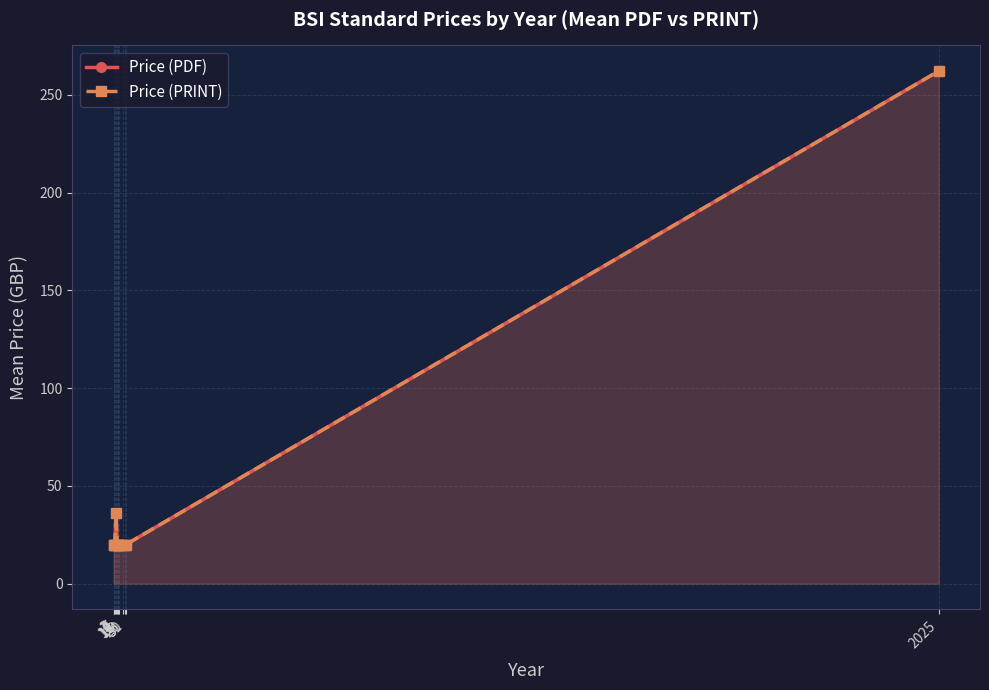

How many lines are shown in the chart?

2